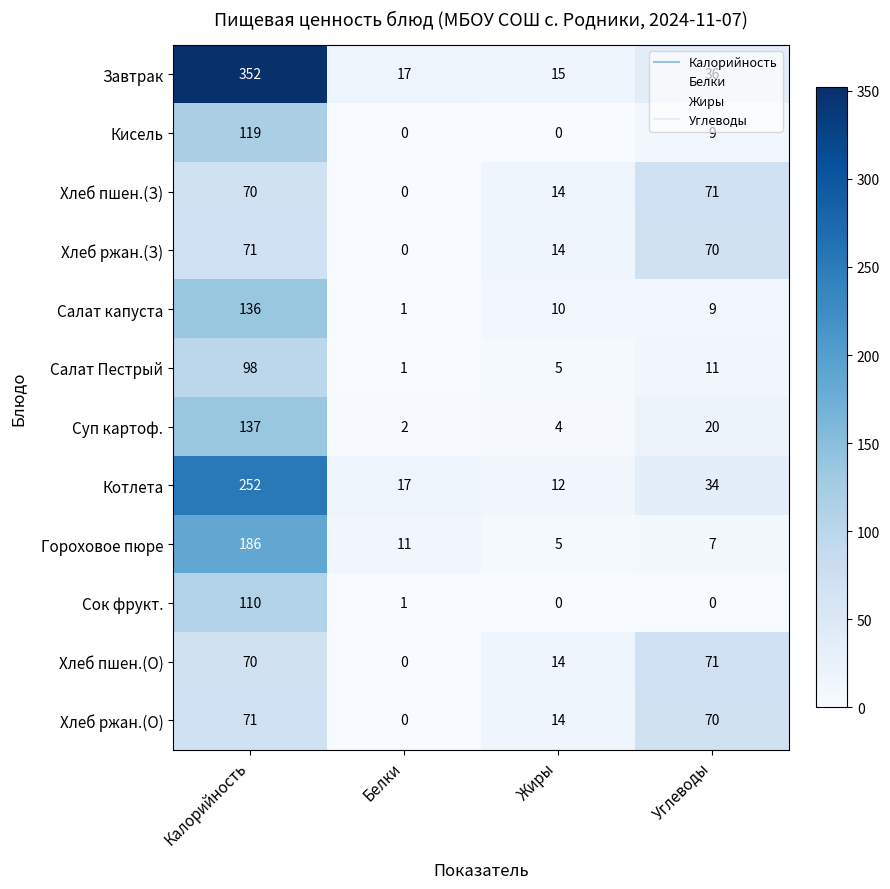

What is the sum of all Котлета values?

315